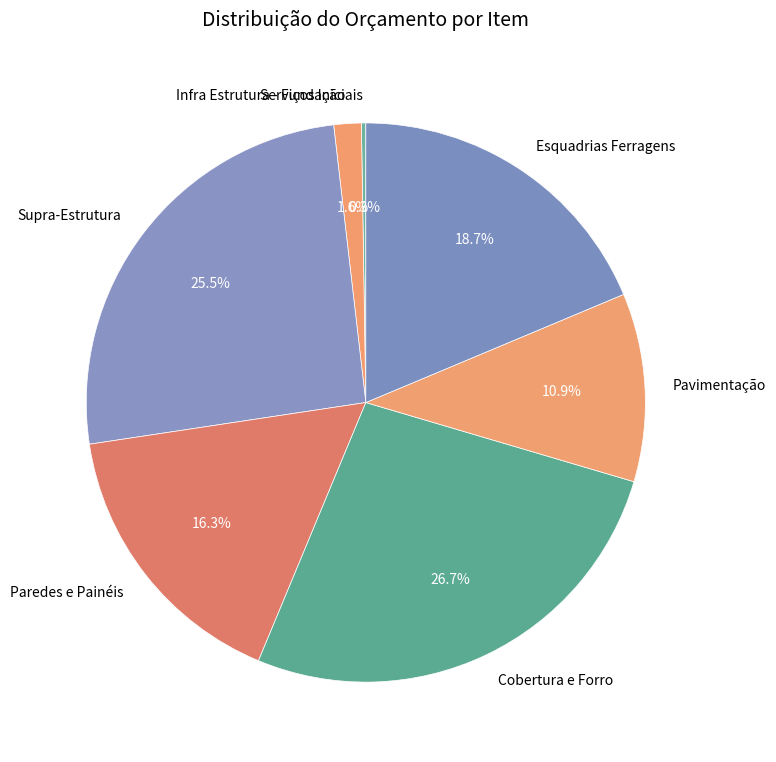

What percentage do Cobertura e Forro and Pavimentação together represent?

37.6%